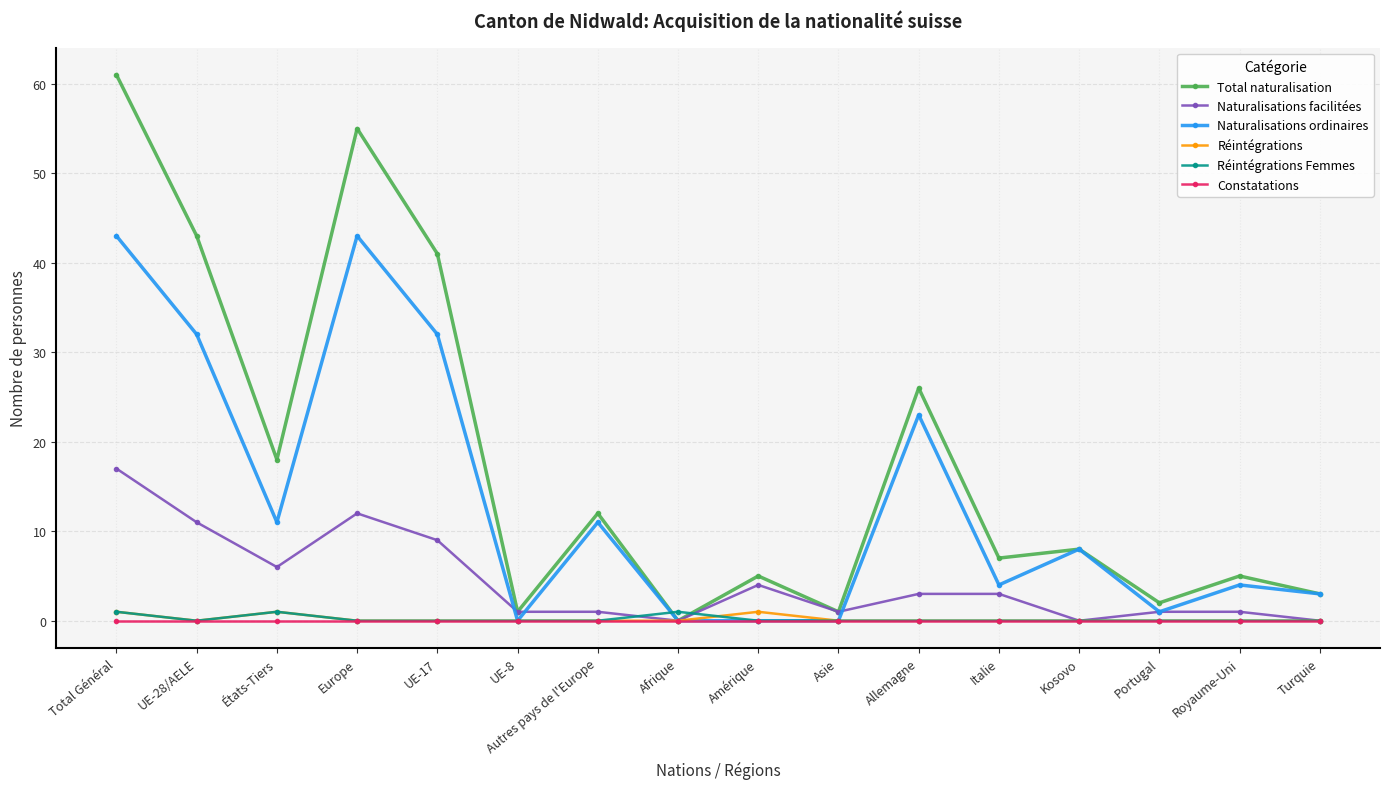

Reading right to left, transcribe all the data shown in this chart.

Total naturalisation: 3	5	2	8	7	26	1	5	0	12	1	41	55	18	43	61
Naturalisations facilitées: 0	1	1	0	3	3	1	4	0	1	1	9	12	6	11	17
Naturalisations ordinaires: 3	4	1	8	4	23	0	0	0	11	0	32	43	11	32	43
Réintégrations: 0	0	0	0	0	0	0	1	0	0	0	0	0	1	0	1
Réintégrations Femmes: 0	0	0	0	0	0	0	0	1	0	0	0	0	1	0	1
Constatations: 0	0	0	0	0	0	0	0	0	0	0	0	0	0	0	0